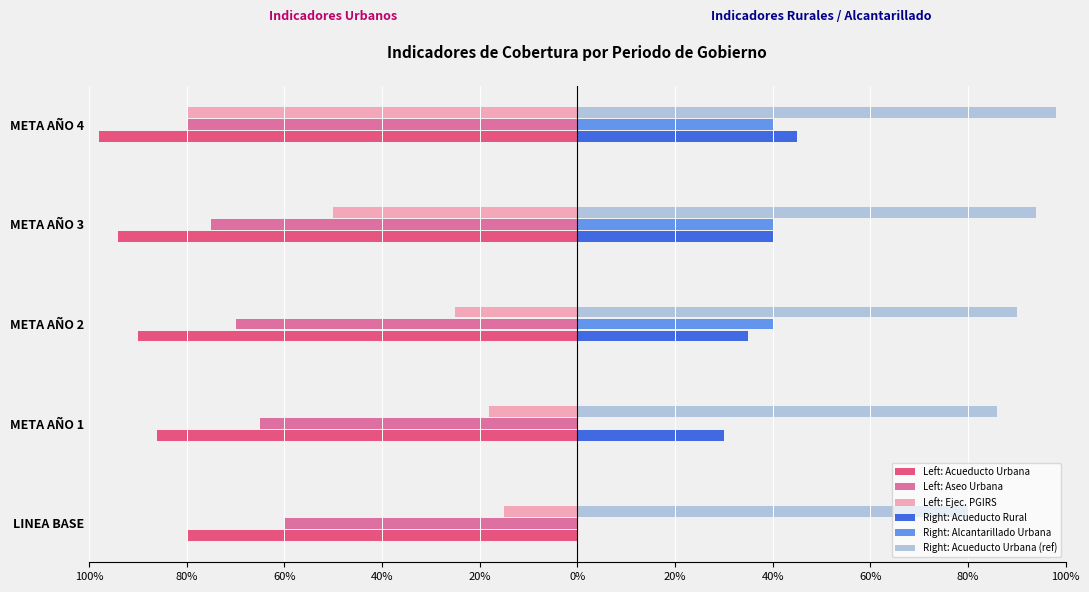

What position from the left is META AÑO 1?

2